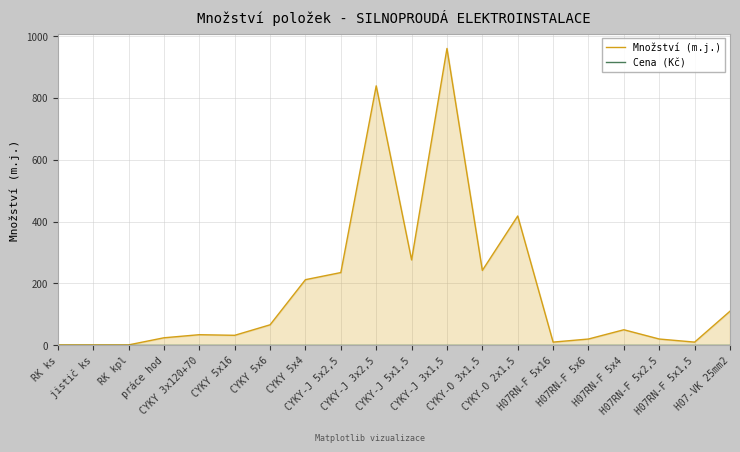

Is it true that Množství (m.j.) equals 13 at práce hod?

False